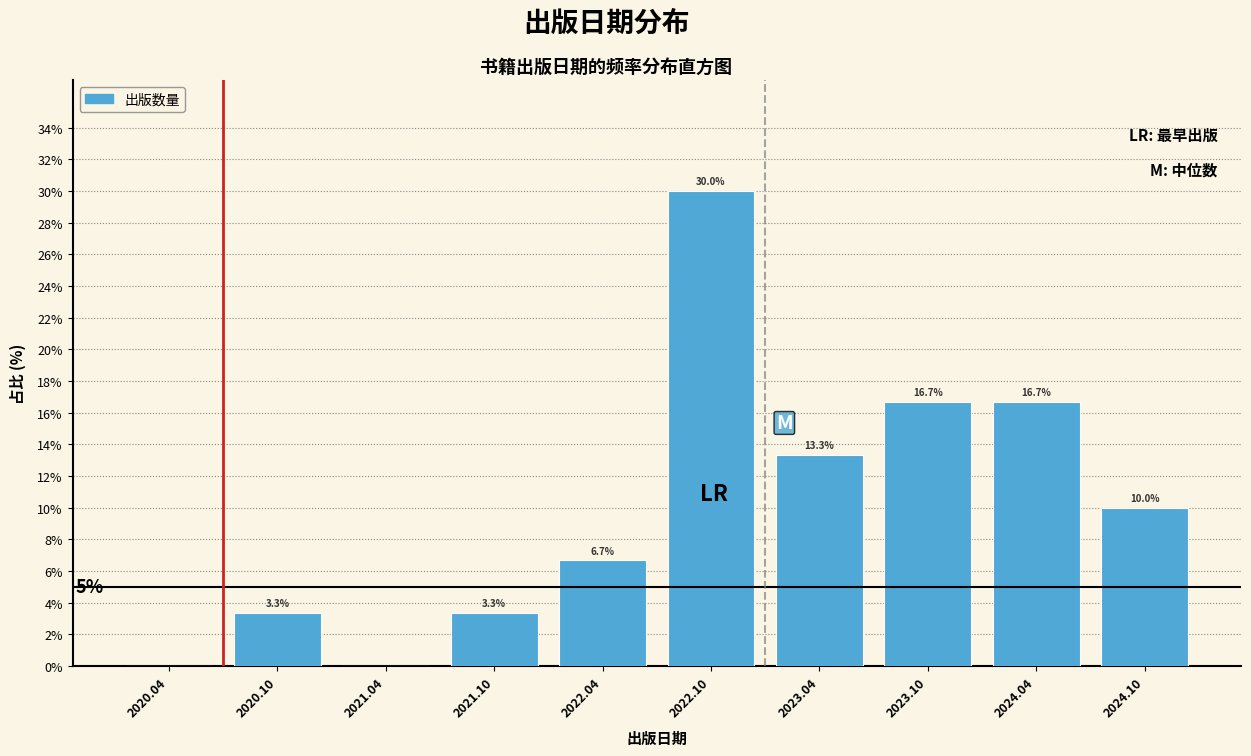

Reading right to left, transcribe all the data shown in this chart.

2024.10=10.0	2024.04=16.7	2023.10=16.7	2023.04=13.3	2022.10=30.0	2022.04=6.7	2021.10=3.3	2021.04=0.0	2020.10=3.3	2020.04=0.0